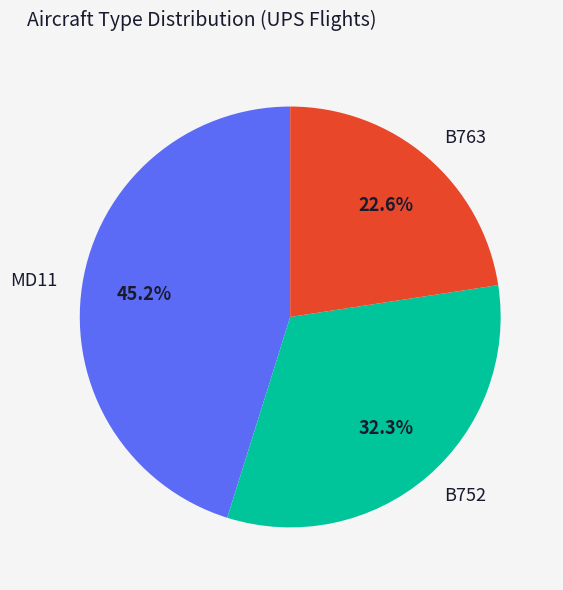

The MD11 slice represents 36% of the pie. True or false?

False